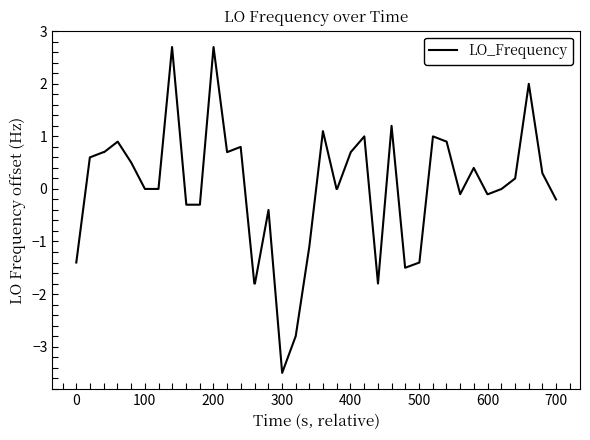

What is the difference between the maximum and minimum values?

6.2